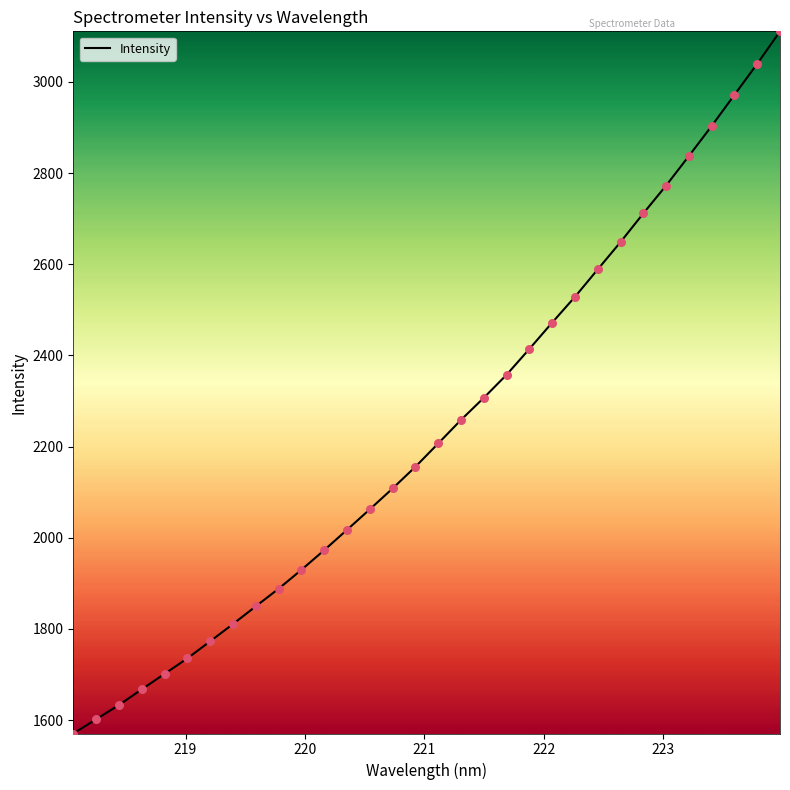

What is the maximum value shown in the chart?

3111.0